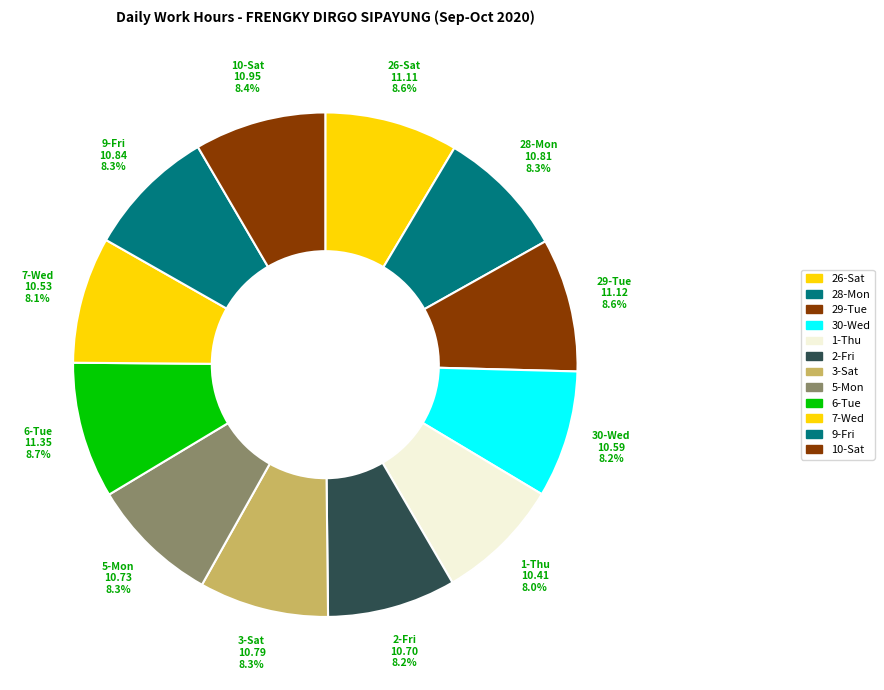

Does 30-Wed represent more than half of the total?

No